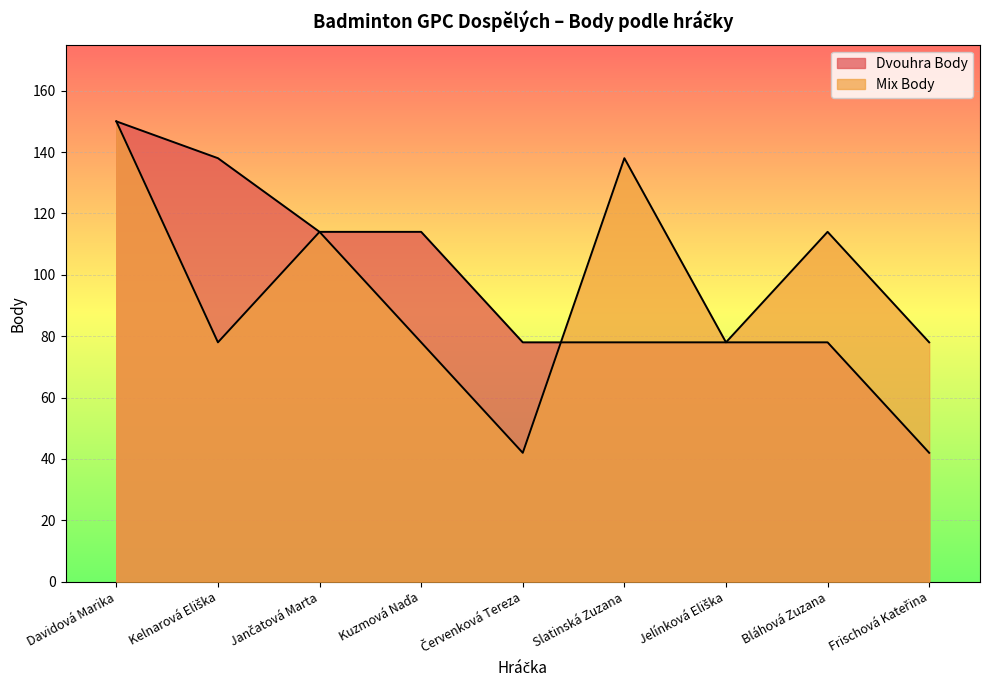

What is the label of the 4th point from the left?

Kuzmová Naďa